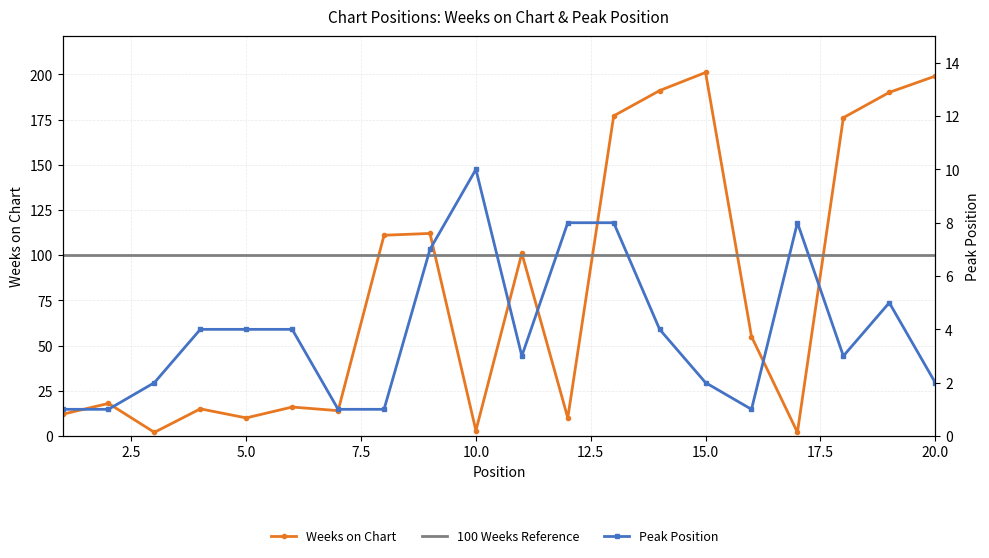

Reading left to right, what are all the values shown in this chart?

Weeks on Chart: 12	18	2	15	10	16	14	111	112	3	101	10	177	191	201	55	2	176	190	199
Peak Position: 1	1	2	4	4	4	1	1	7	10	3	8	8	4	2	1	8	3	5	2